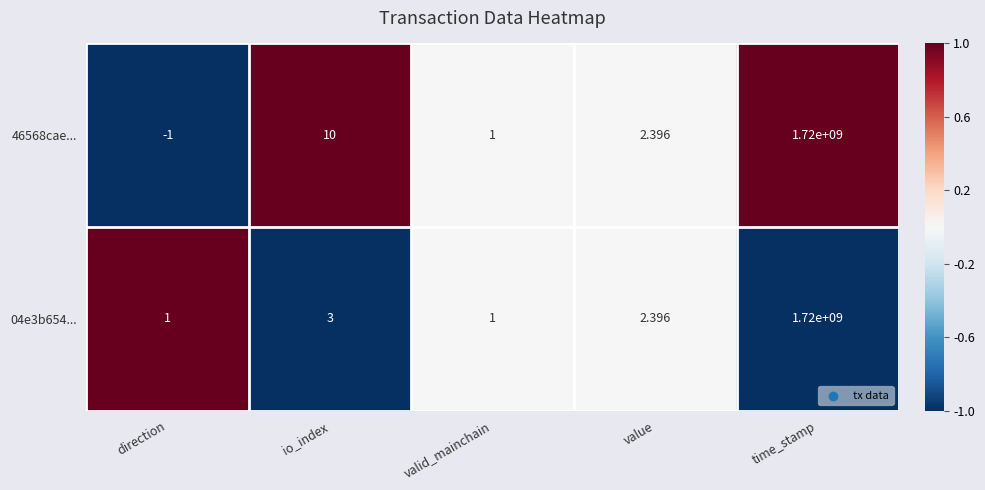

How many series are shown in this chart?

2